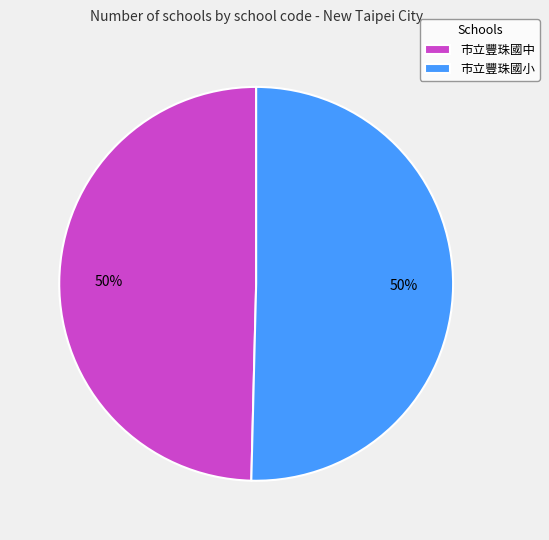

To the nearest percent, what is the combined percentage of 市立豐珠國小 and 市立豐珠國中?

100%